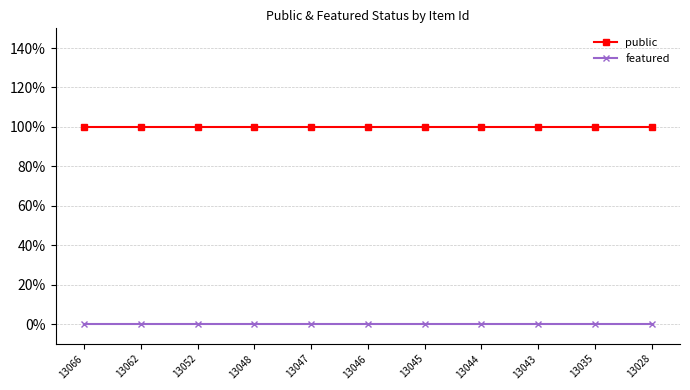

True or false: public and featured intersect in this chart.

False